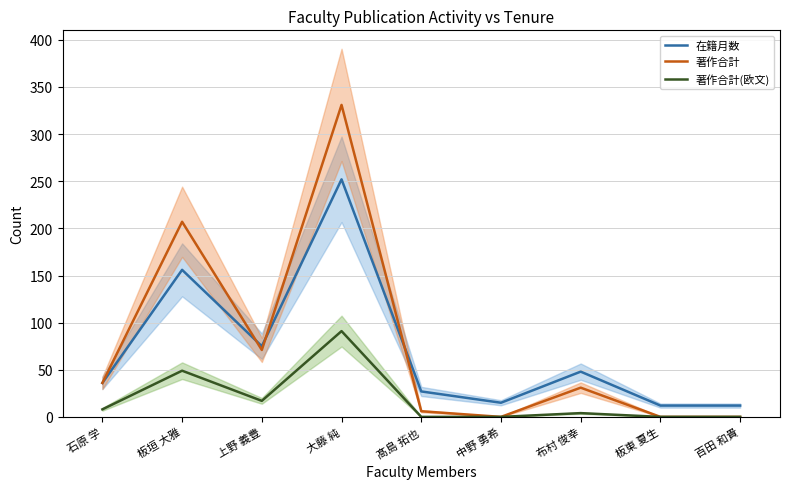

True or false: 在籍月数 and 著作合計 intersect in this chart.

True